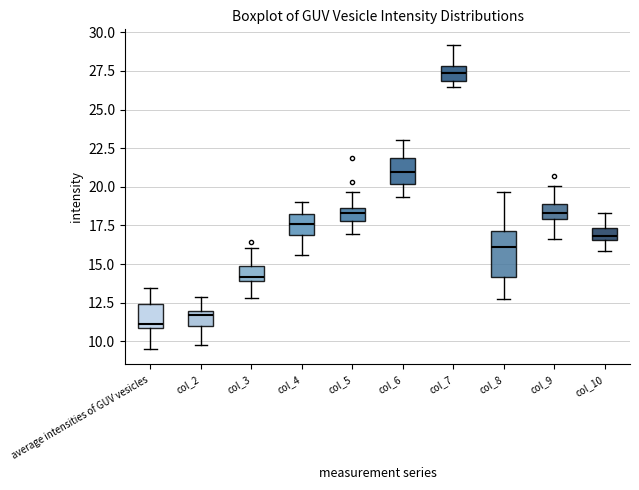

Comparing the boxes themselves (not the whiskers), which one is the tallest?

col_8